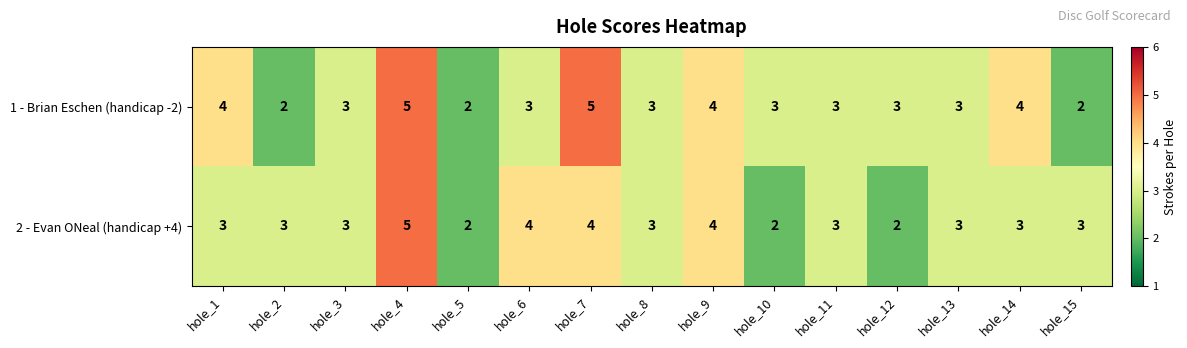

Which category has the highest value in the 2 - Evan ONeal (handicap +4) series?

hole_4